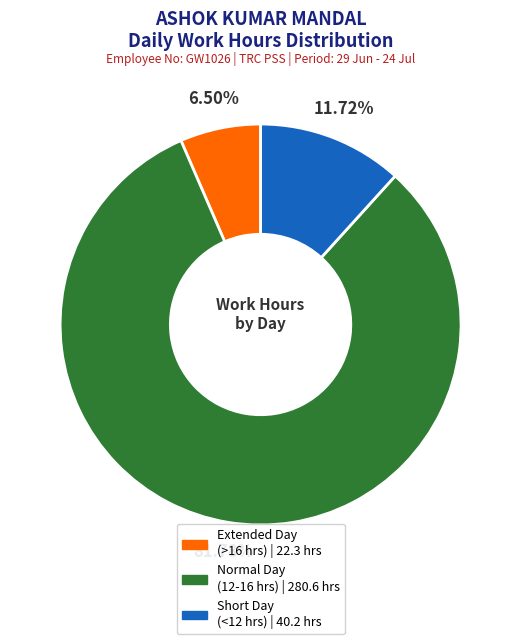

Does any single category account for the majority?

Yes